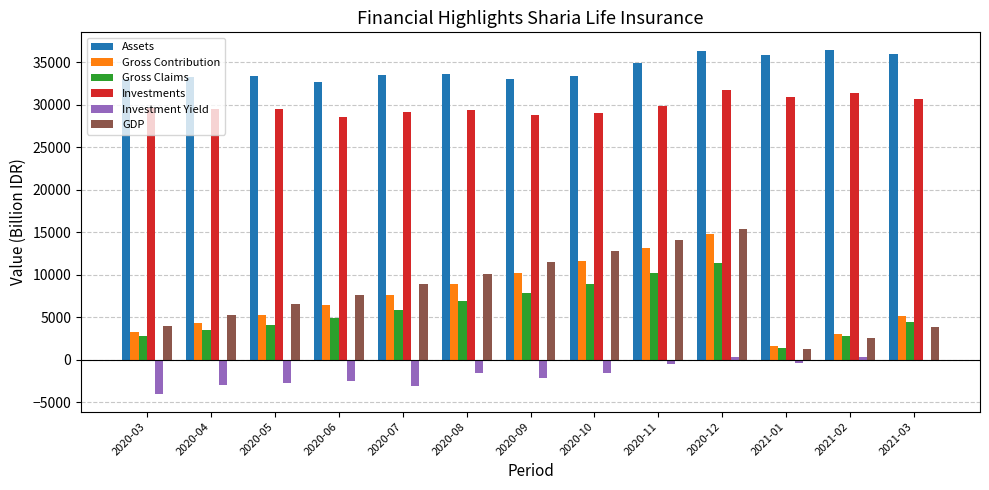

Count the number of categories in the chart.

13